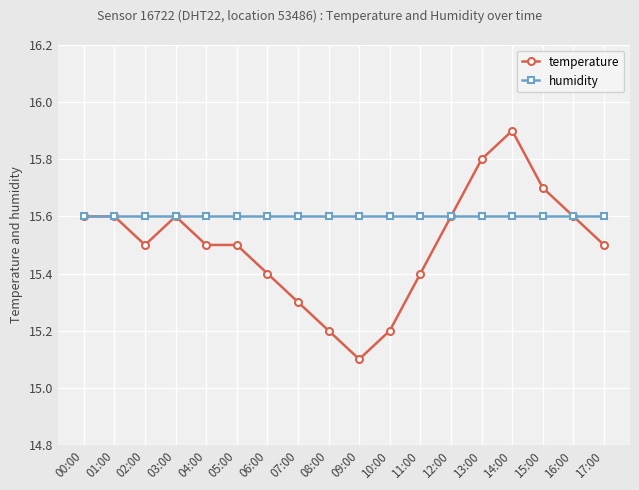

What is the label of the 2nd point from the left?

01:00